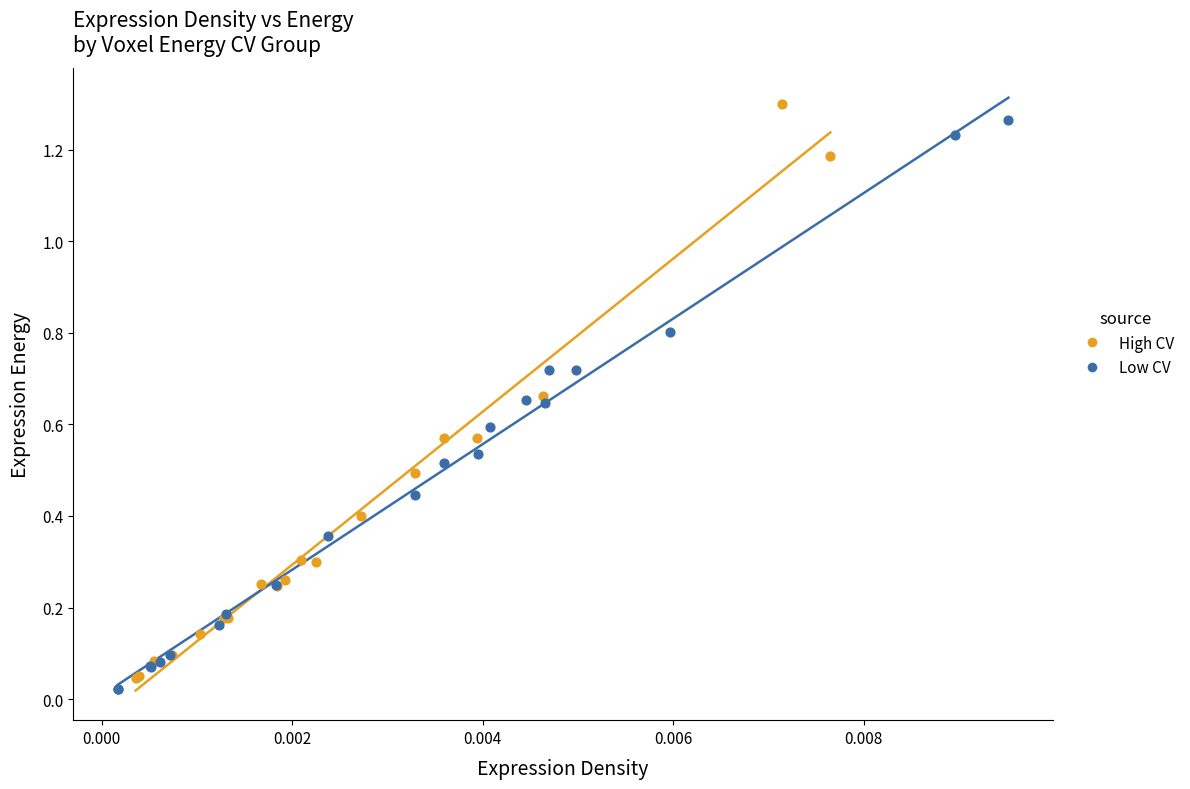

What are all the series names shown in the legend?

High CV, Low CV